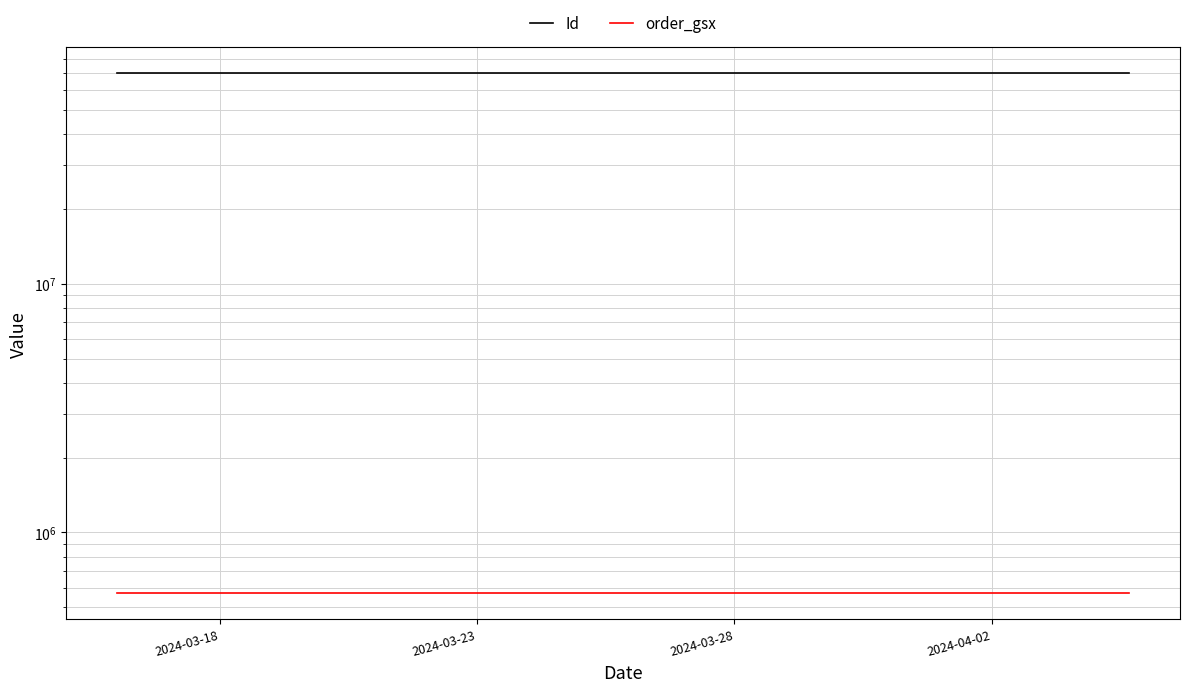

Reading right to left, list all the values displayed in this chart.

Id: 69869669	69869670	69869671	69869672	69869679	69869673	69869674	69869675	69869676	69869678	69869677	69869682	69869681	69869680
order_gsx: 568885	568885	568885	568885	568885	568885	568885	568885	568885	568885	568885	568885	568885	568885